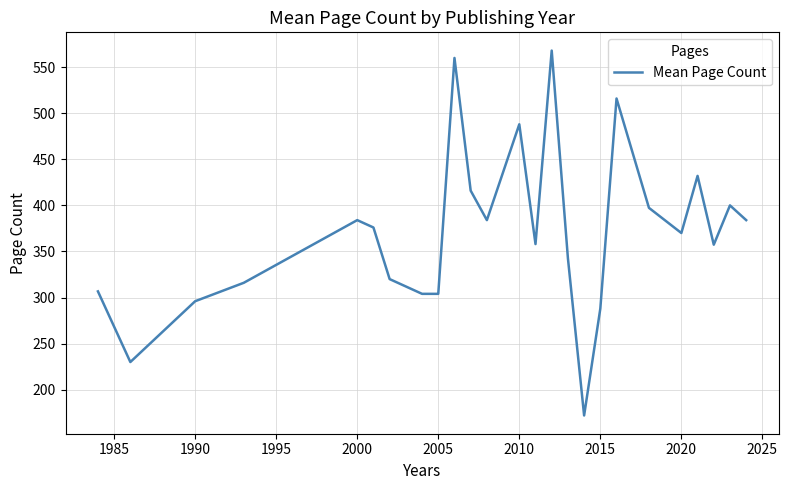

What is the greatest value displayed?

568.0